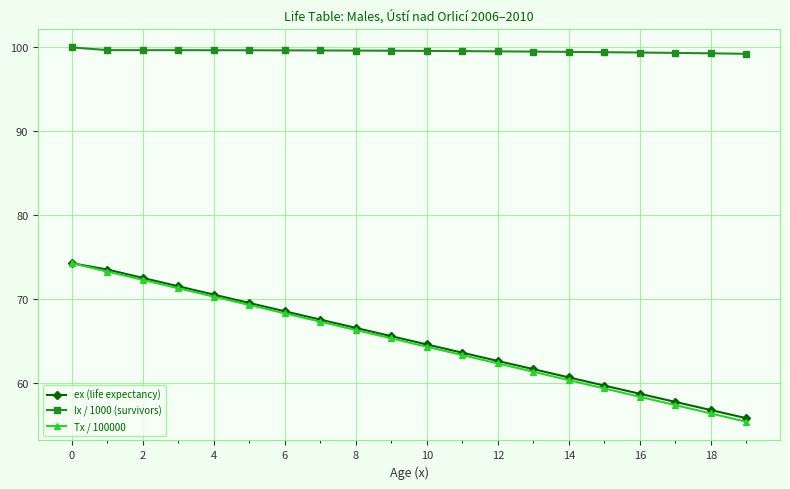

Which series has the widest spread of values?

Tx / 100000